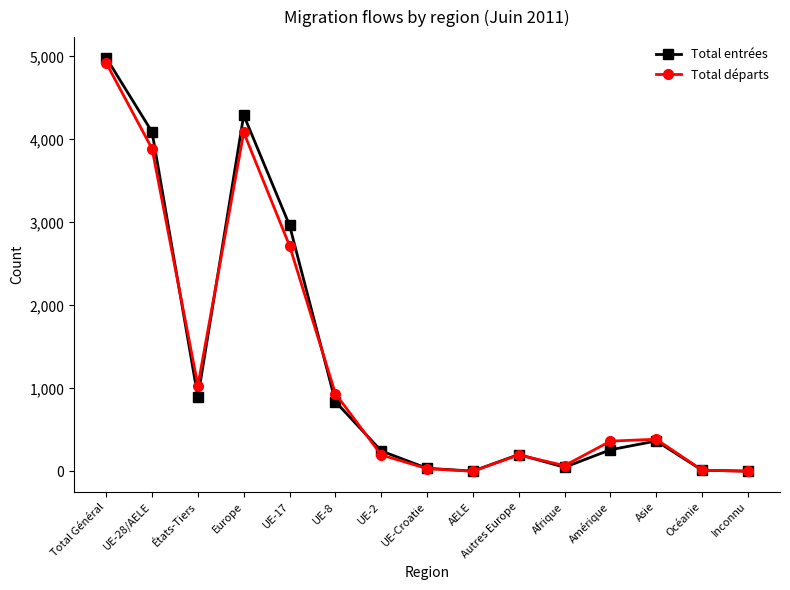

Does the chart have visible grid lines?

No